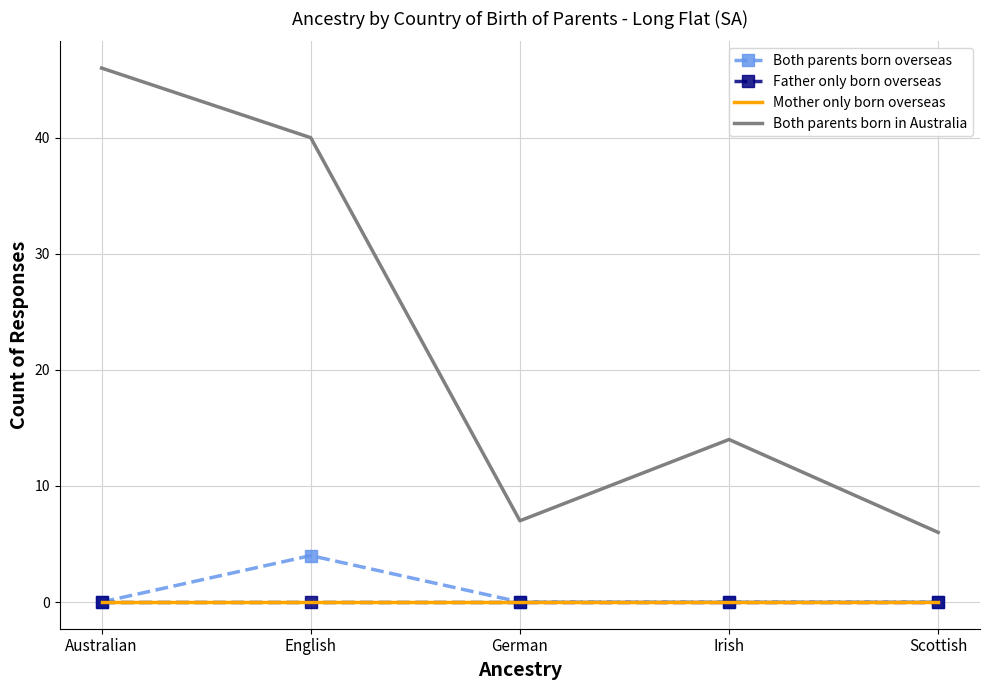

Rank the categories by Mother only born overseas value from lowest to highest.

Australian, English, German, Irish, Scottish